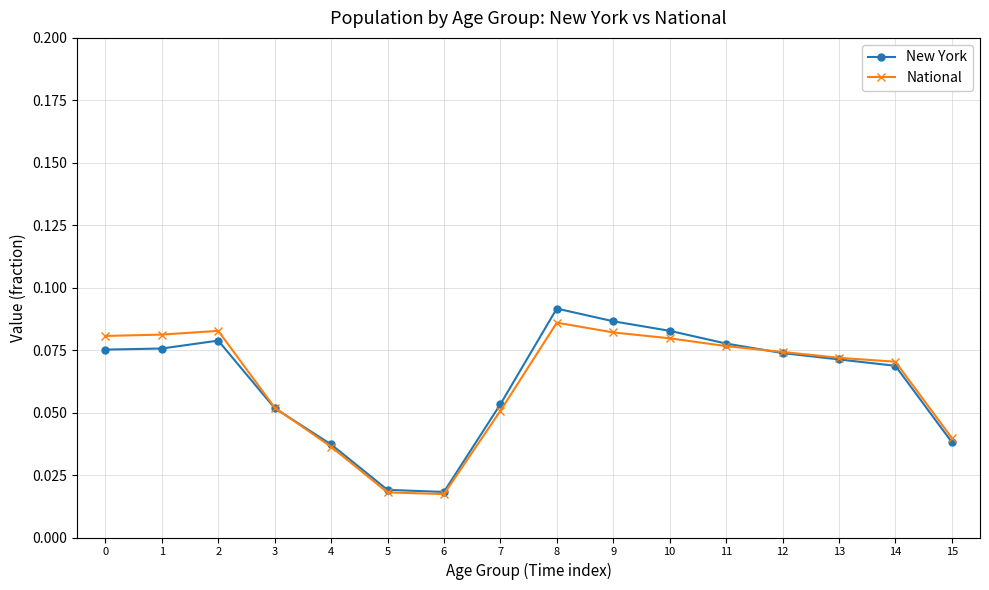

Which series changed the most between 3 and 13?

National